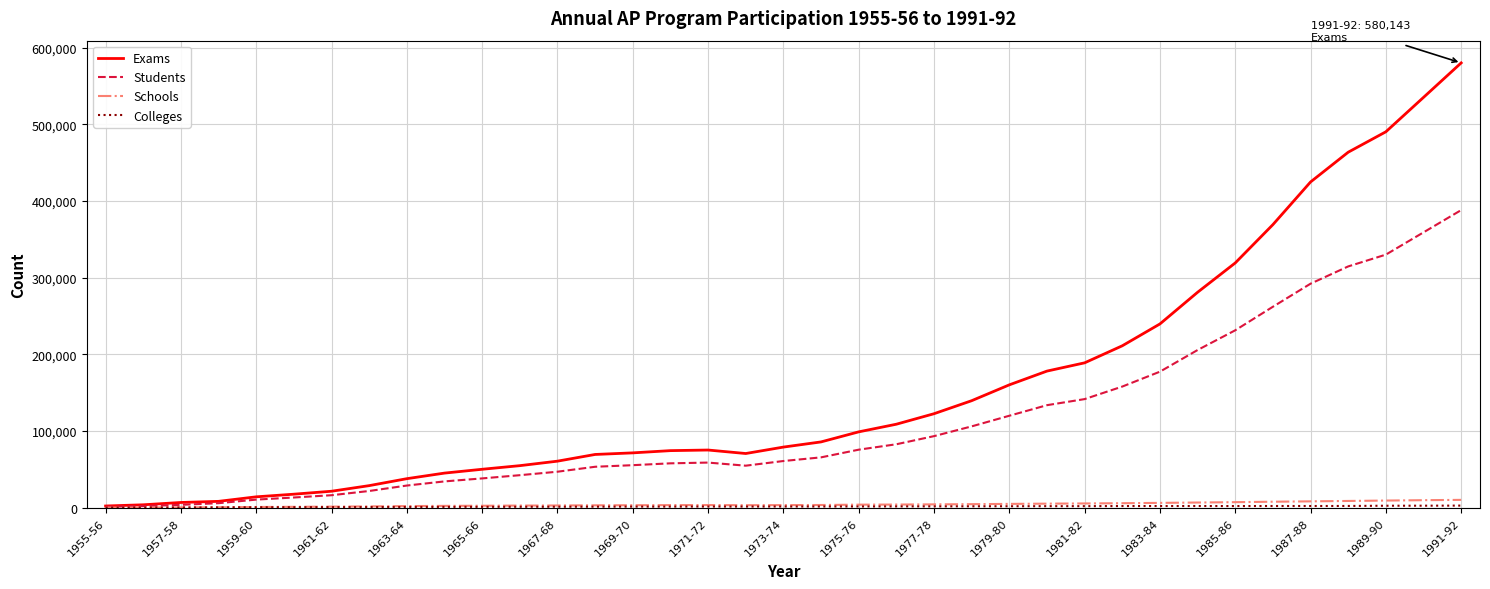

What is the minimum value shown in the chart?

104